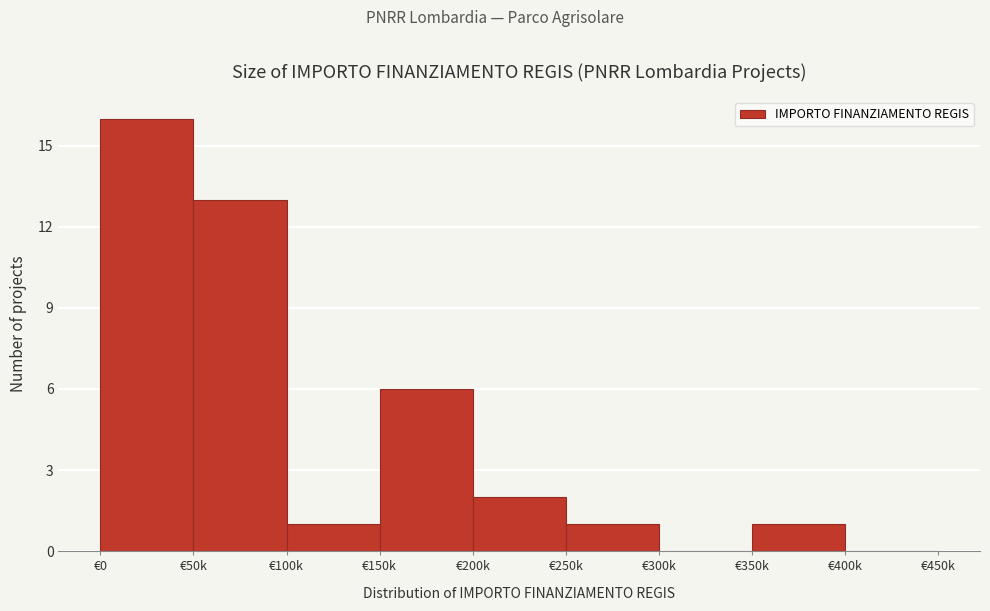

Reading left to right, what are all the values shown in this chart?

€0=16	€50k=13	€100k=1	€150k=6	€200k=2	€250k=1	€300k=0	€350k=1	€400k=0